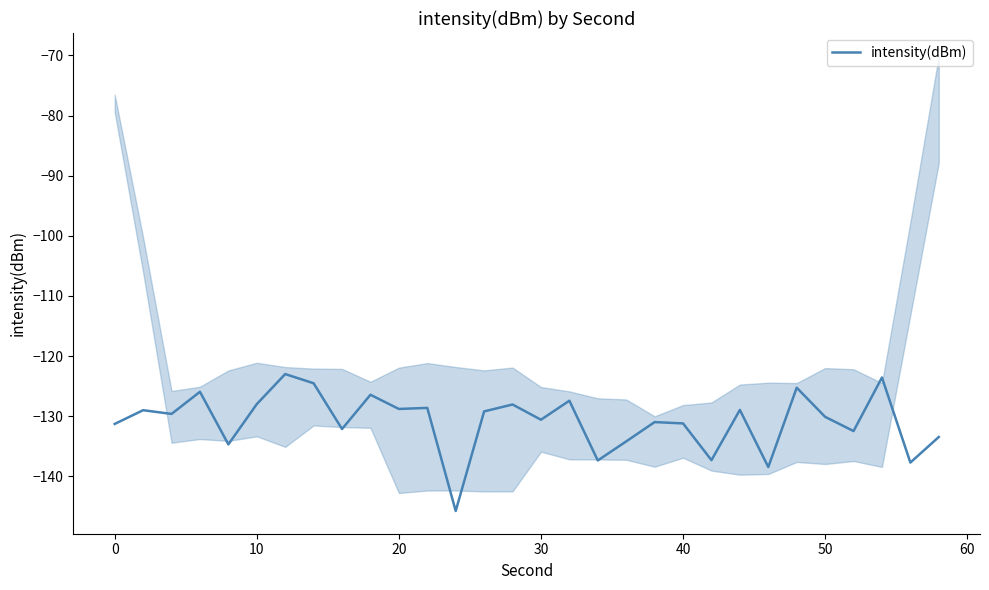

What is the minimum value shown in the chart?

-145.8